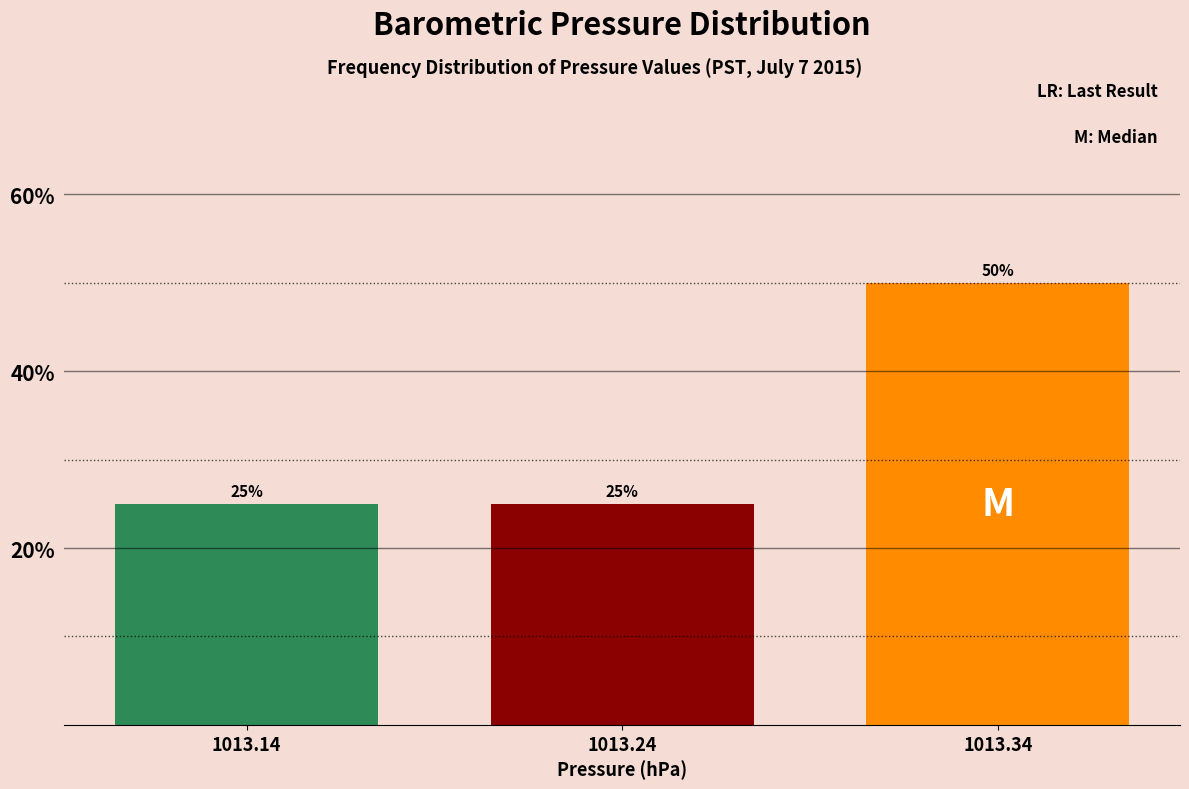

Reading left to right, what are all the values shown in this chart?

25	25	50